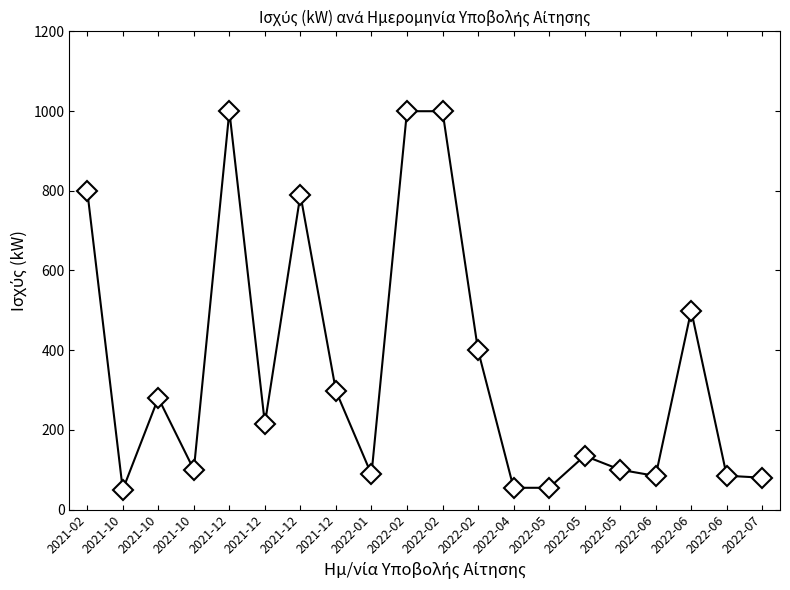

How many lines are shown in the chart?

1